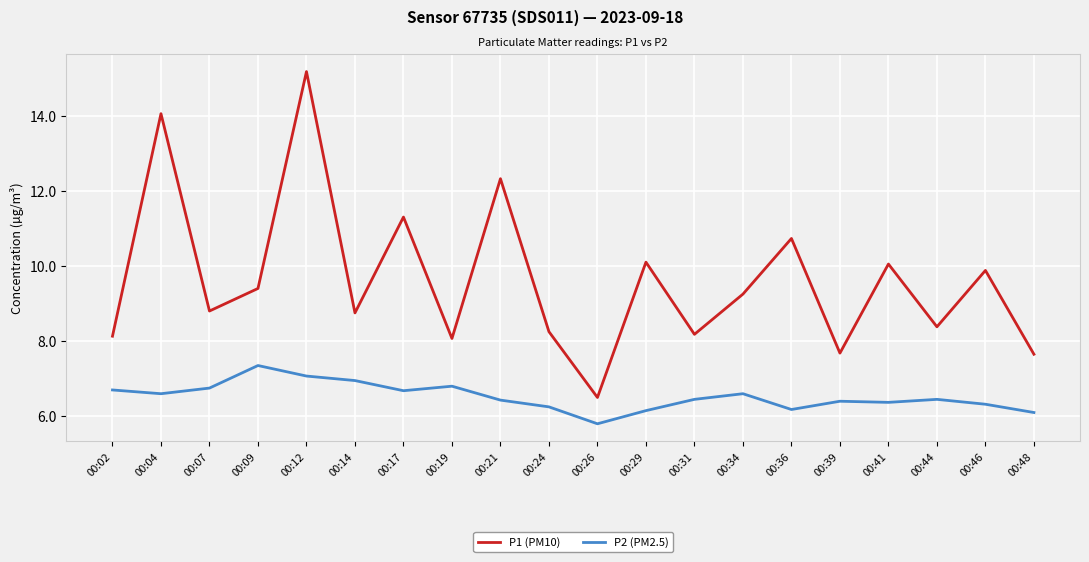

What is the minimum value for P2 (PM2.5)?

5.8